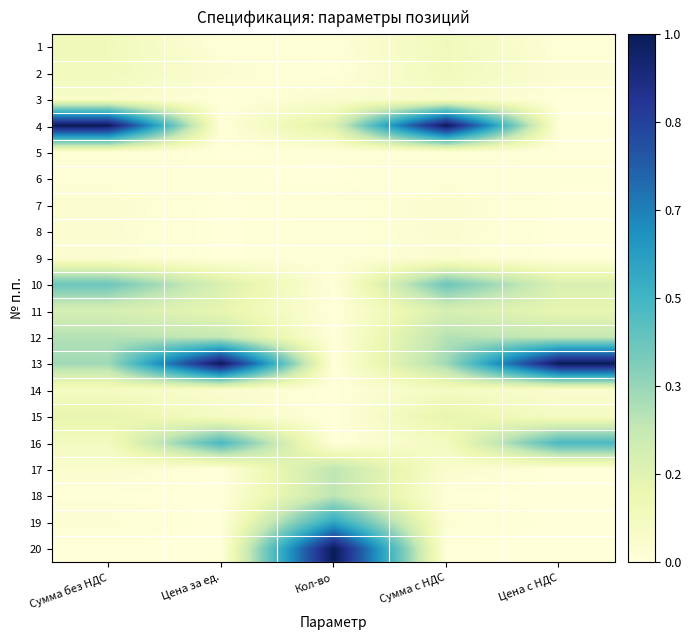

Which series has the largest total across all categories?

13